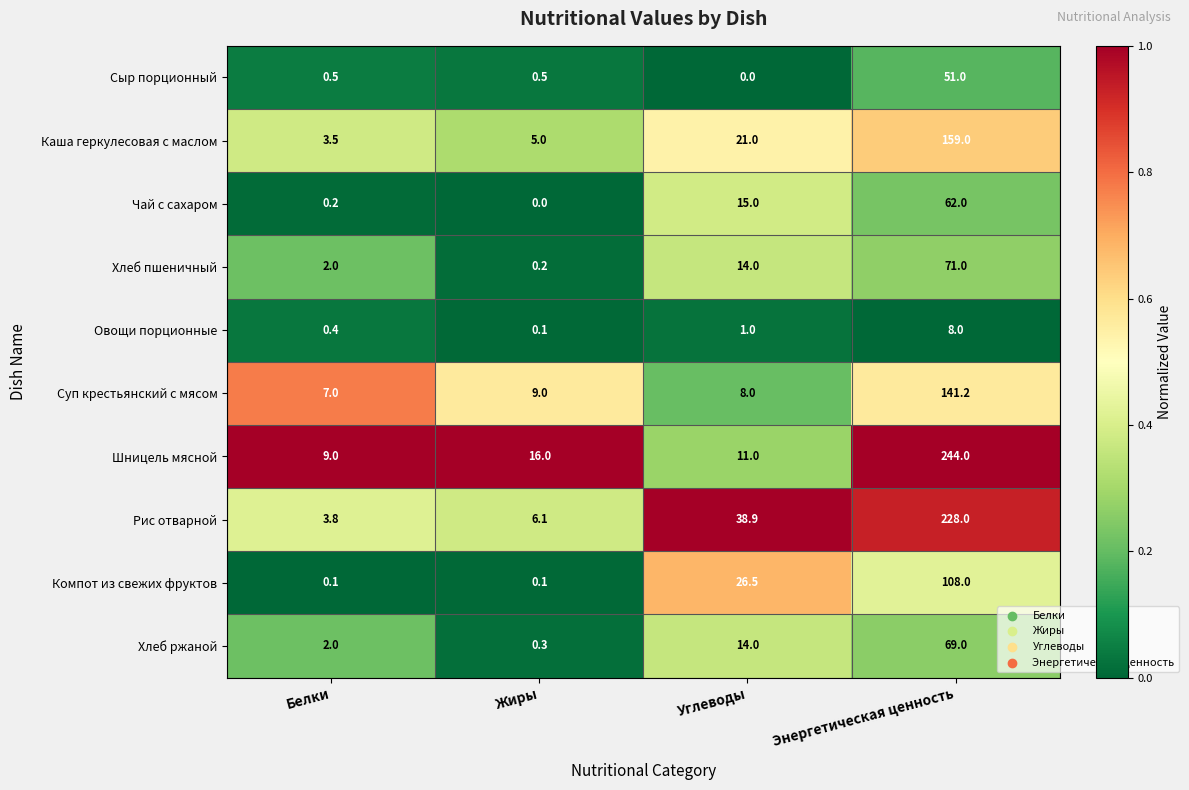

At how many categories does at least one series exceed 0?

4